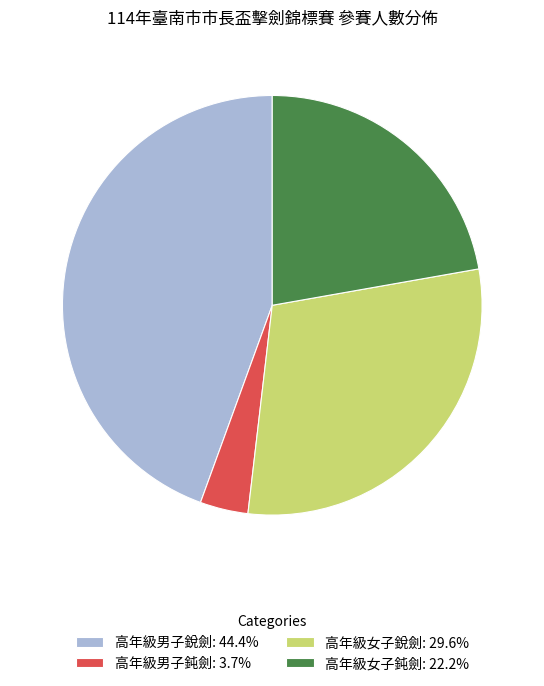

How many slices are in this pie chart?

4